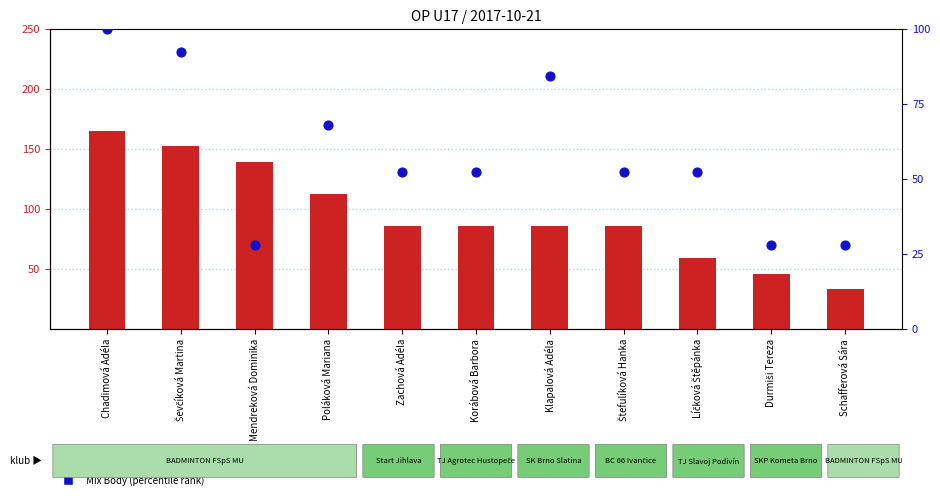

Which series reaches the minimum Y coordinate?

Mix Body (percentile)